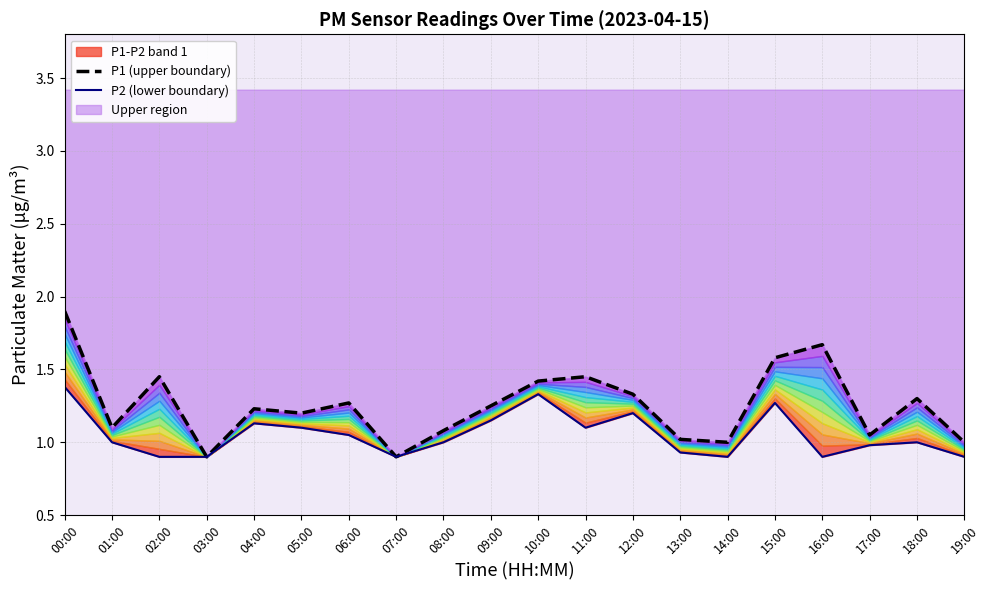

True or false: P2 (lower boundary) has a value of 0.9 at 02:00.

True